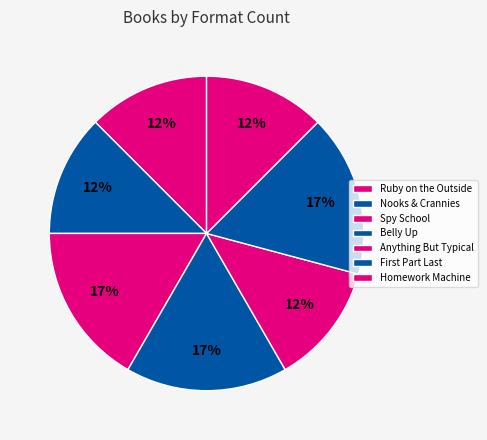

To the nearest percent, what percentage of the pie is Belly Up?

17%